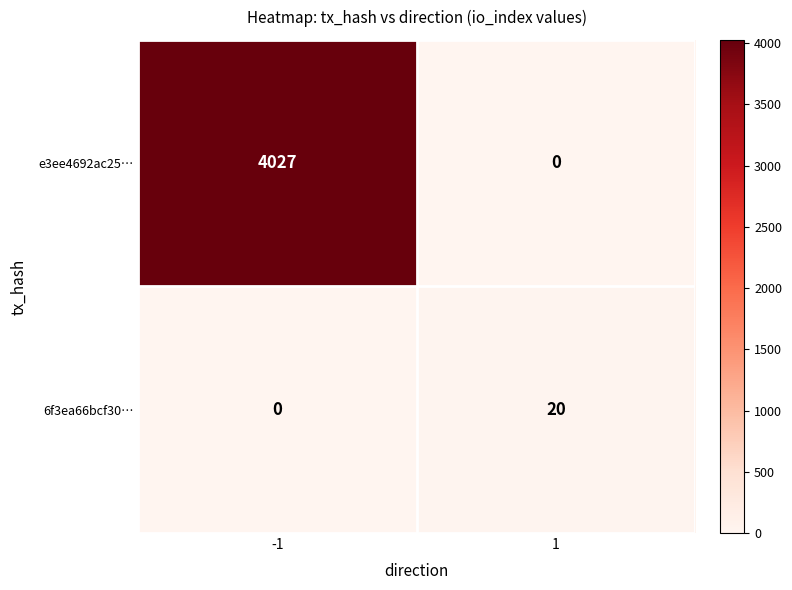

What is the maximum value shown in the chart?

4027